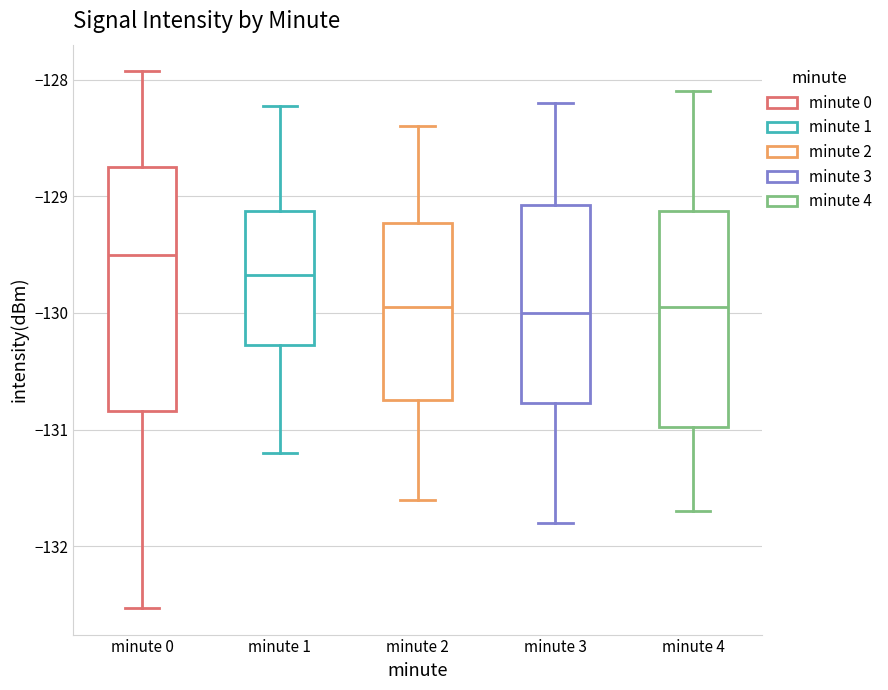

Reading left to right, read every box against the y-axis: the position of its median line, the range the box covers, and the ends of its whiskers. The values are not printed on the chart, so give them approximately, as read against the axis.

minute 0: median -129.5, box -130.8 to -128.8, whiskers -132.5 to -127.9
minute 1: median -129.7, box -130.3 to -129.1, whiskers -131.2 to -128.2
minute 2: median -129.9, box -130.7 to -129.2, whiskers -131.6 to -128.4
minute 3: median -130.0, box -130.8 to -129.1, whiskers -131.8 to -128.2
minute 4: median -129.9, box -131.0 to -129.1, whiskers -131.7 to -128.1